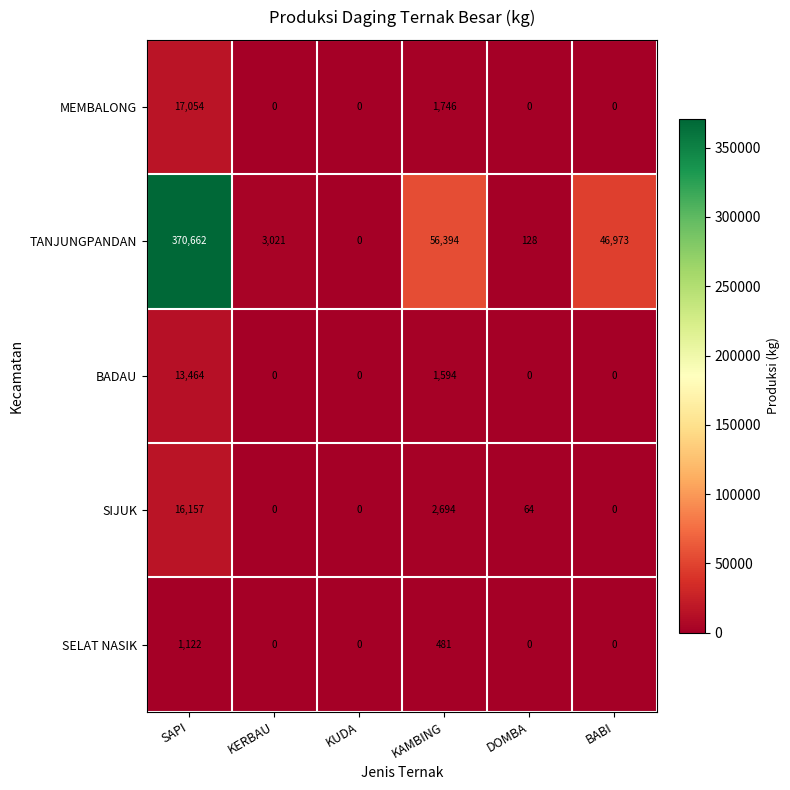

Reading right to left, what are all the values shown in this chart?

MEMBALONG: BABI=0	DOMBA=0	KAMBING=1746	KUDA=0	KERBAU=0	SAPI=17054
TANJUNGPANDAN: BABI=46973	DOMBA=128	KAMBING=56394	KUDA=0	KERBAU=3021	SAPI=370662
BADAU: BABI=0	DOMBA=0	KAMBING=1594	KUDA=0	KERBAU=0	SAPI=13464
SIJUK: BABI=0	DOMBA=64	KAMBING=2694	KUDA=0	KERBAU=0	SAPI=16157
SELAT NASIK: BABI=0	DOMBA=0	KAMBING=481	KUDA=0	KERBAU=0	SAPI=1122